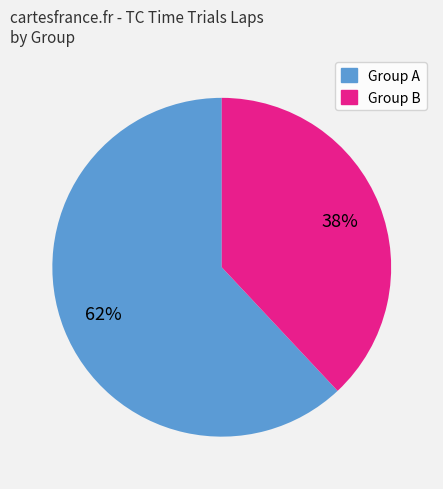

To the nearest percent, what is the average slice percentage?

50%